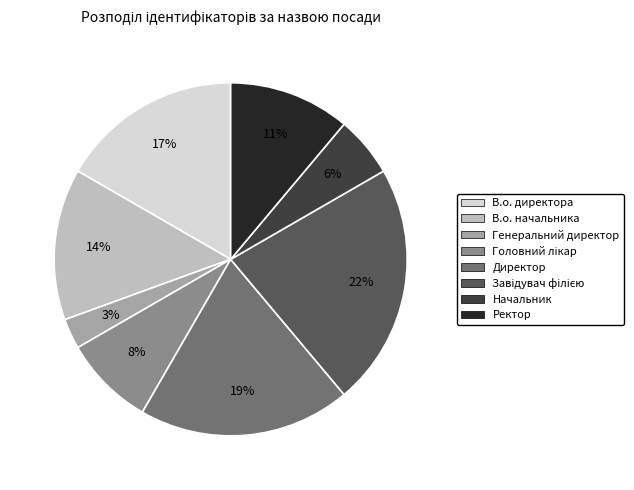

To the nearest percent, what is the difference between the largest and smallest slice percentages?

19%